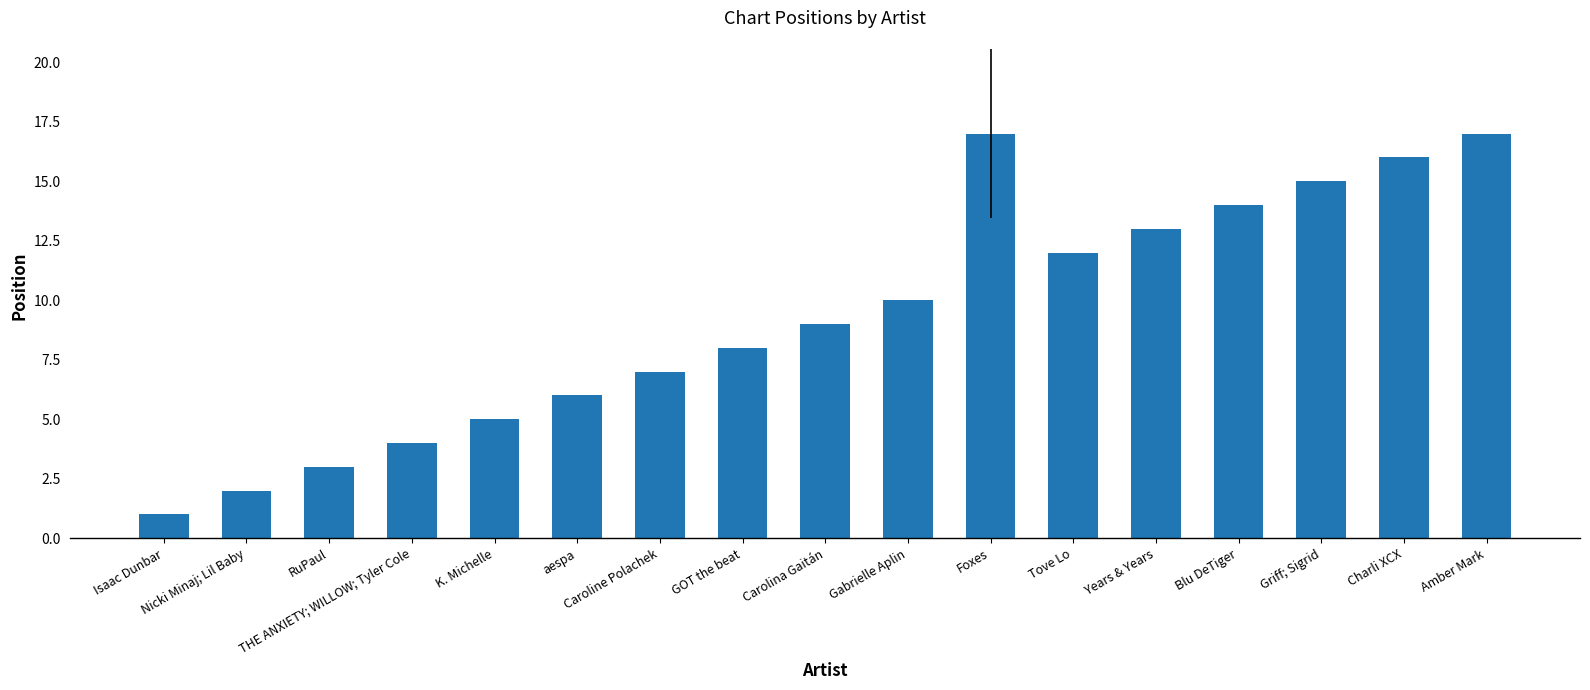

What is the sum of all values?

159